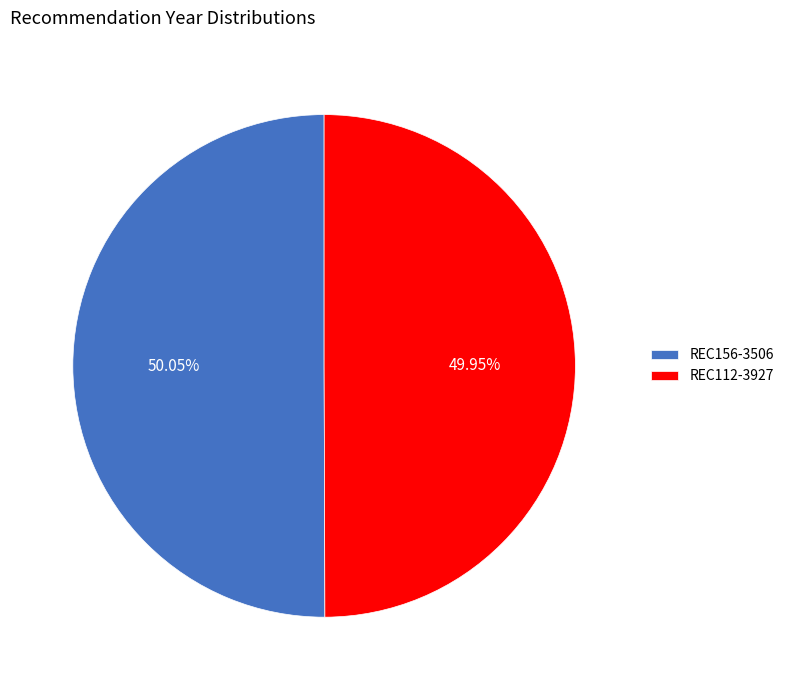

Combined, what portion of the pie is REC156-3506 and REC112-3927?

100.0%